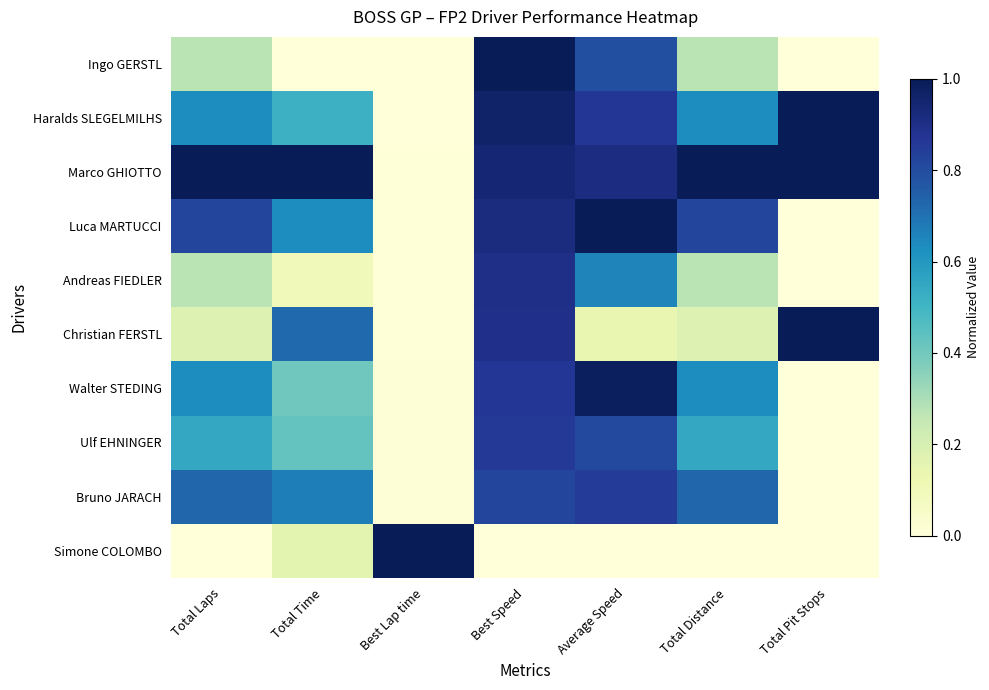

What is the difference between the highest and lowest values at Total Time?

1.0